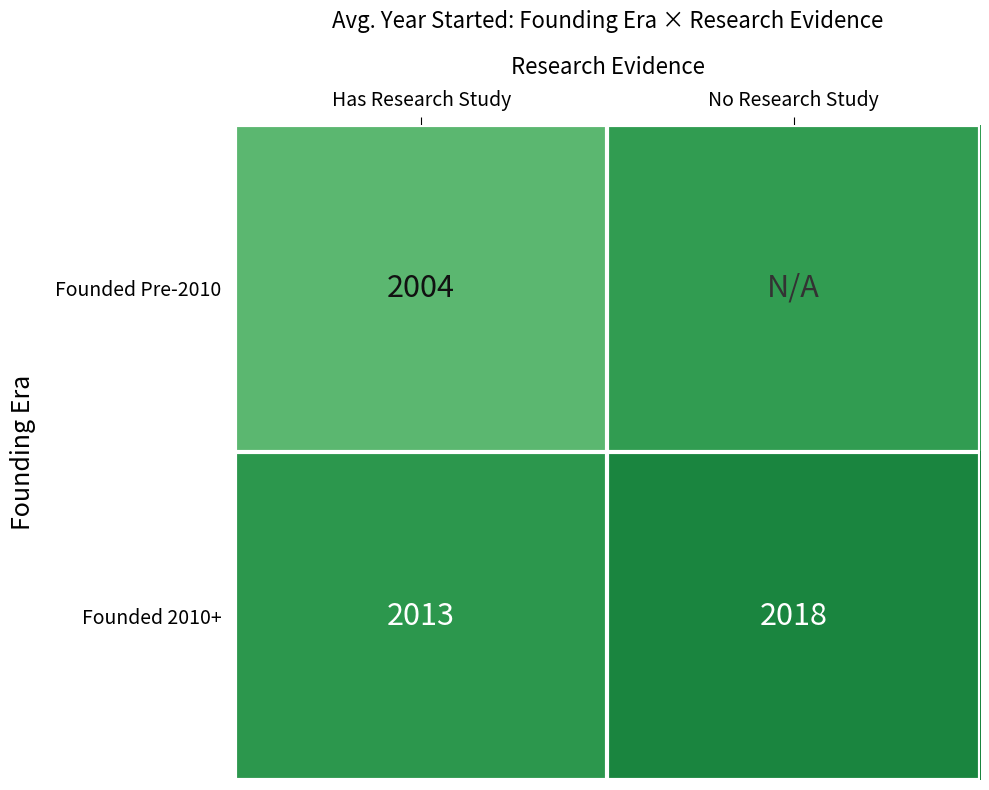

Is the value of Founded 2010+ at Has Research Study greater than the value of Founded Pre-2010 at Has Research Study?

Yes